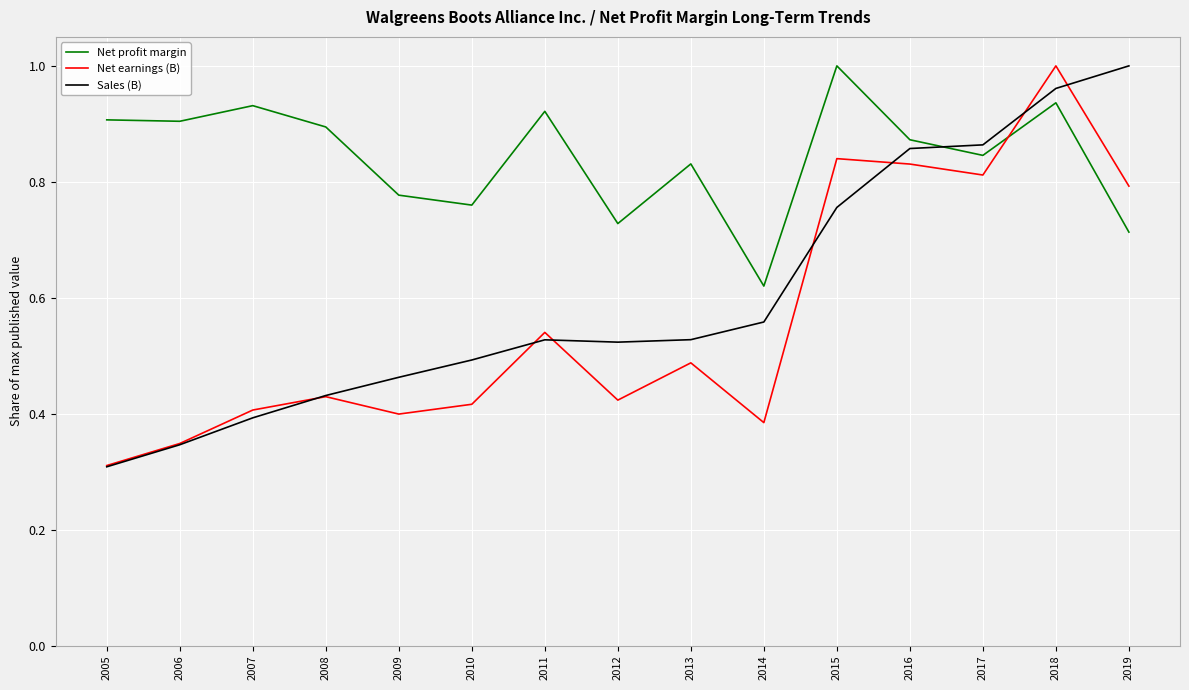

Between 2008 and 2016, which series saw the biggest shift?

Sales (B)